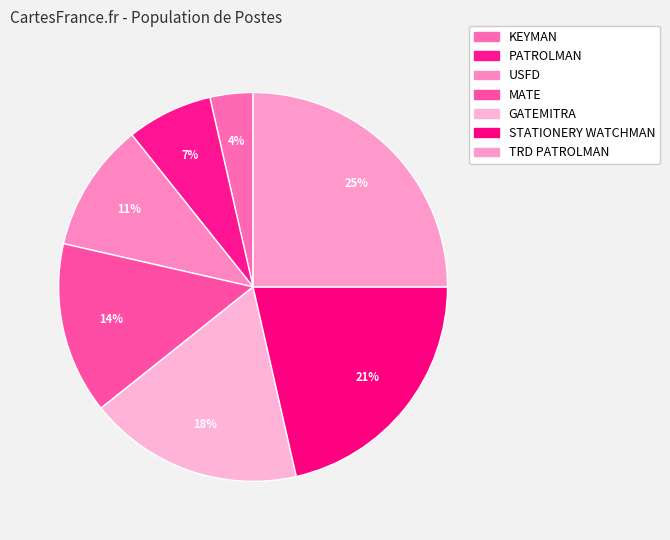

What is the ratio of the value at USFD to the value at PATROLMAN?

1.5